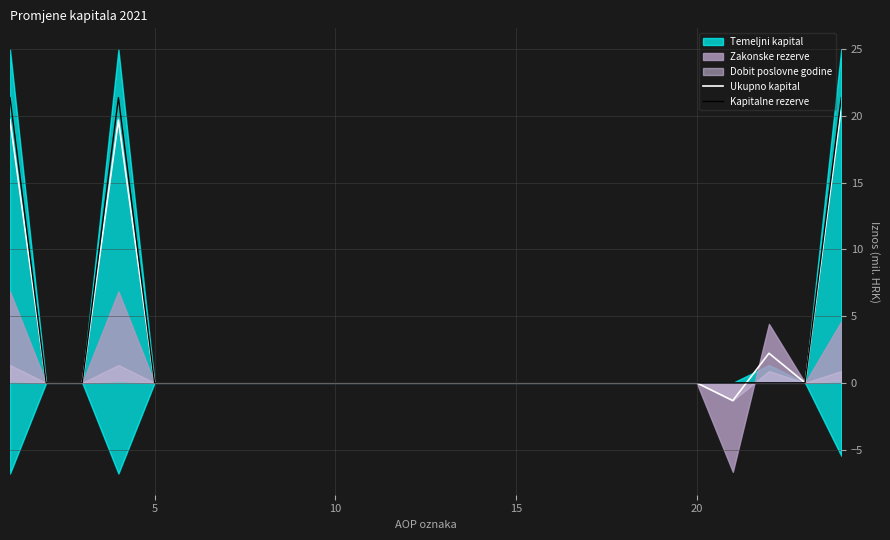

At how many categories does at least one series exceed 16?

3